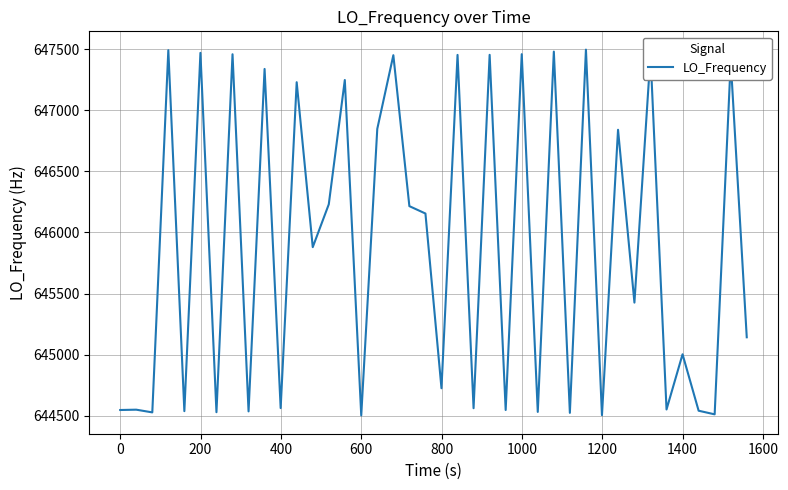

What is the greatest value displayed?

647496.0